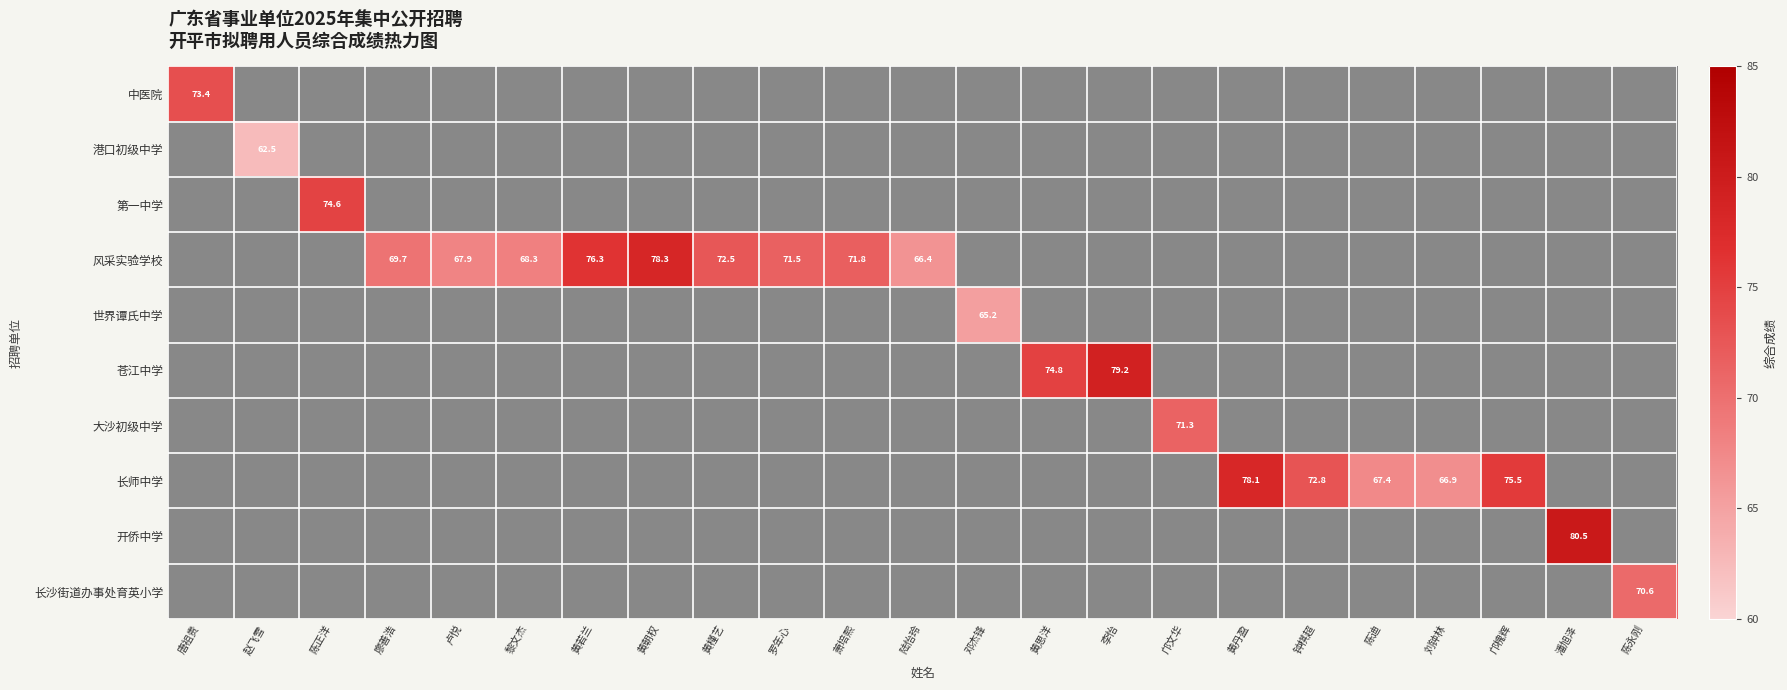

Which category has the lowest value across all series?

赵飞雪